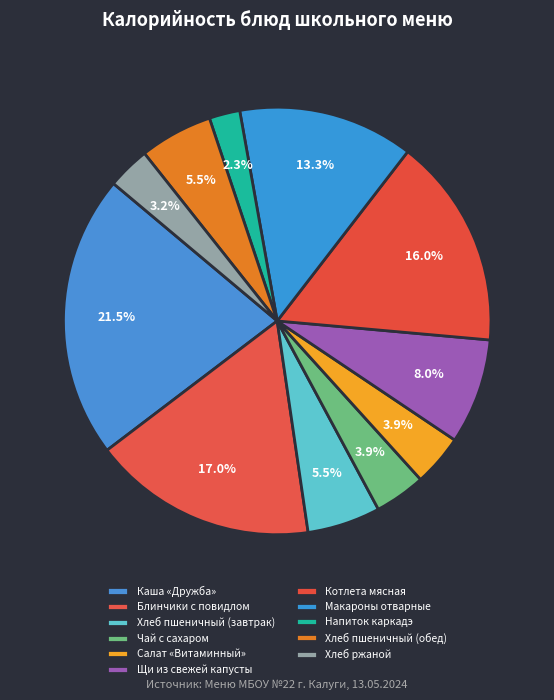

What percentage is the Блинчики с повидлом slice, to the nearest percent?

17%